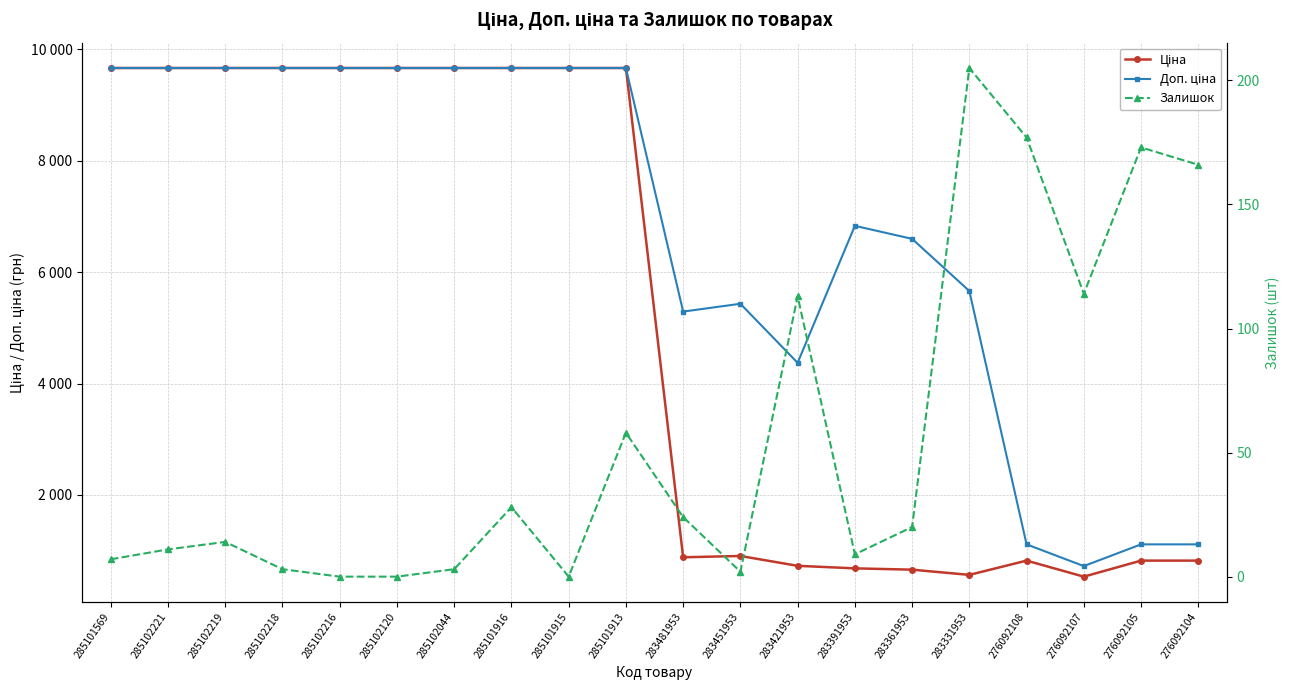

True or false: Ціна and Доп. ціна intersect in this chart.

False